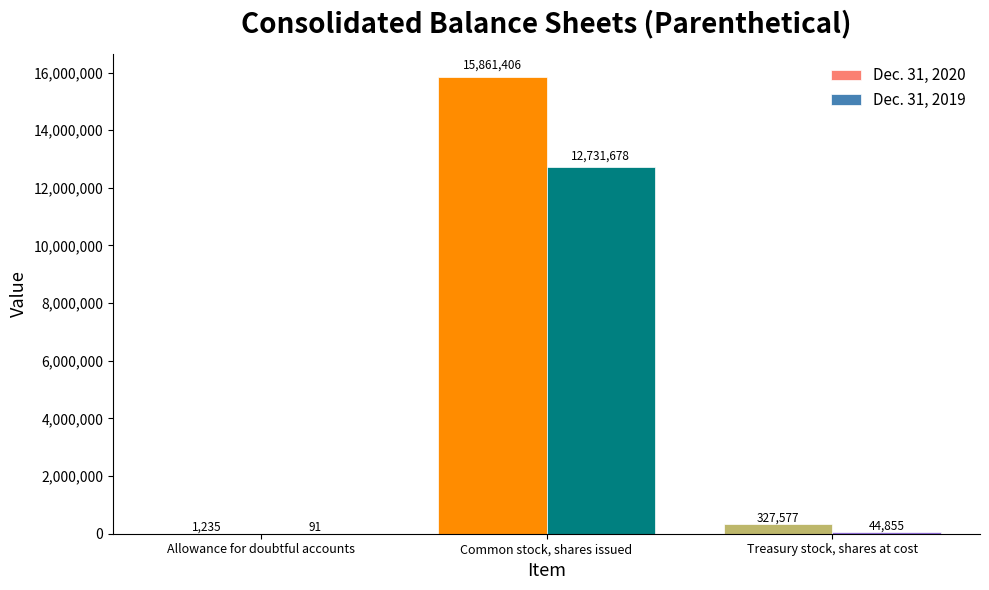

The value of Dec. 31, 2019 at Common stock, shares issued is 7040064. True or false?

False